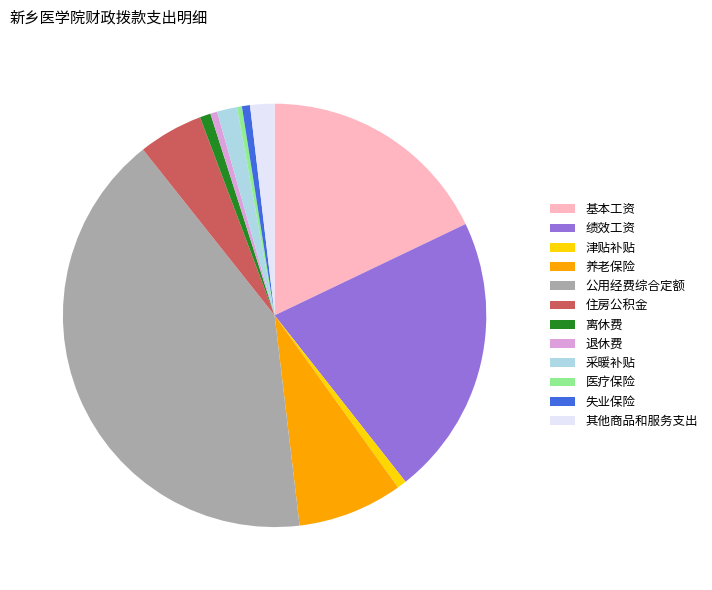

Is the sum of 医疗保险 and 公用经费综合定额 greater than half?

No